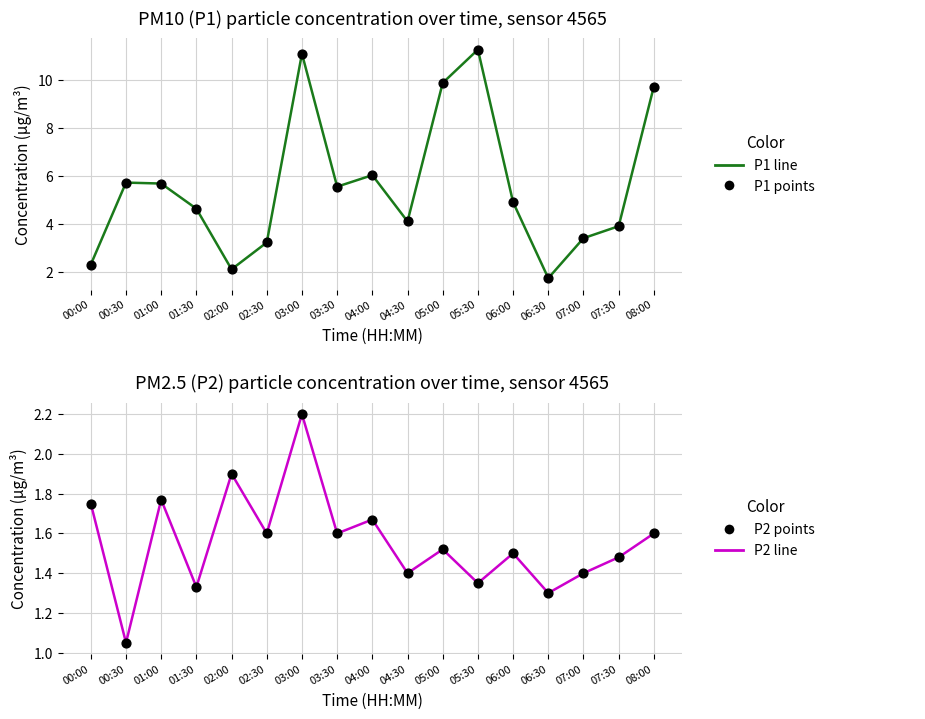

What is the total value across all series at 02:00?

8.0